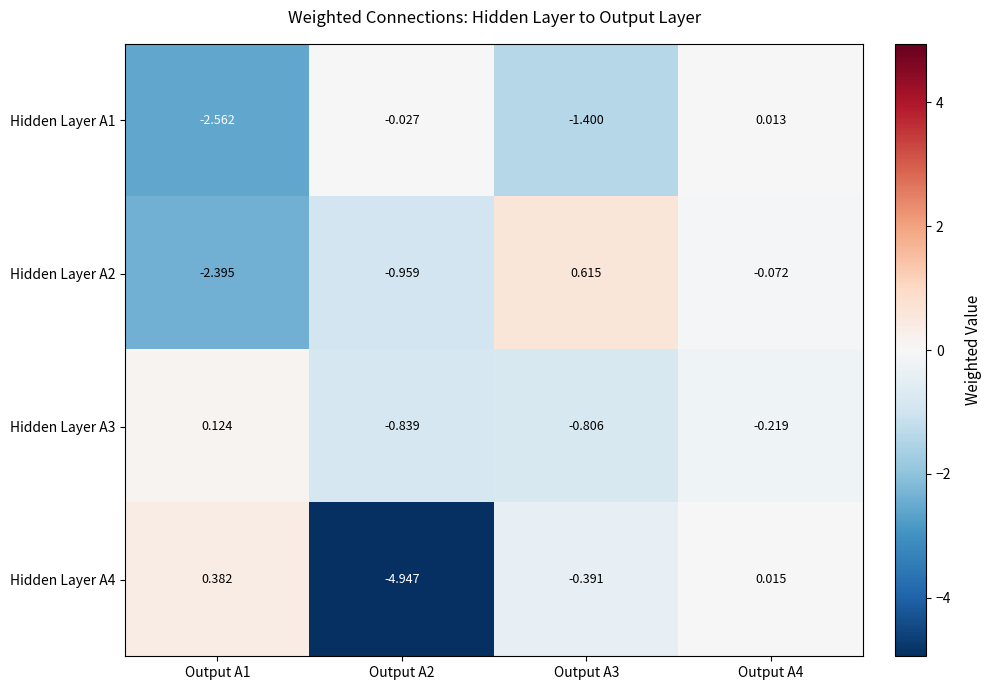

Is the value of Hidden Layer A3 at Output A2 greater than the value of Hidden Layer A4 at Output A2?

Yes